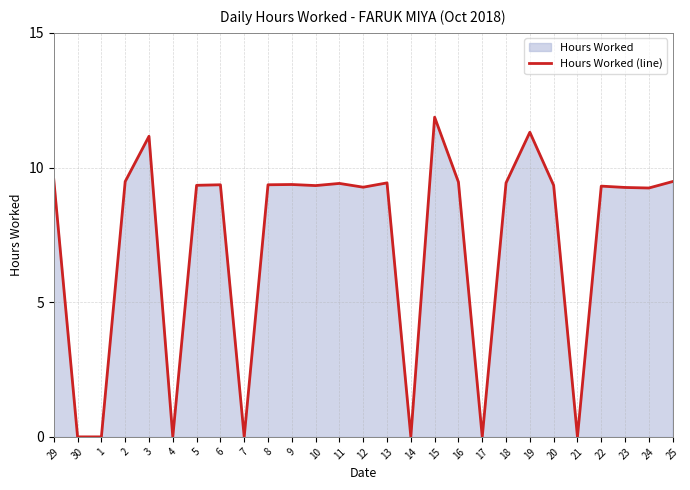

Rank the categories by value from highest to lowest.

15, 19, 3, 29, 2, 25, 16, 13, 18, 11, 9, 6, 8, 5, 20, 10, 22, 12, 23, 24, 30, 1, 4, 7, 14, 17, 21